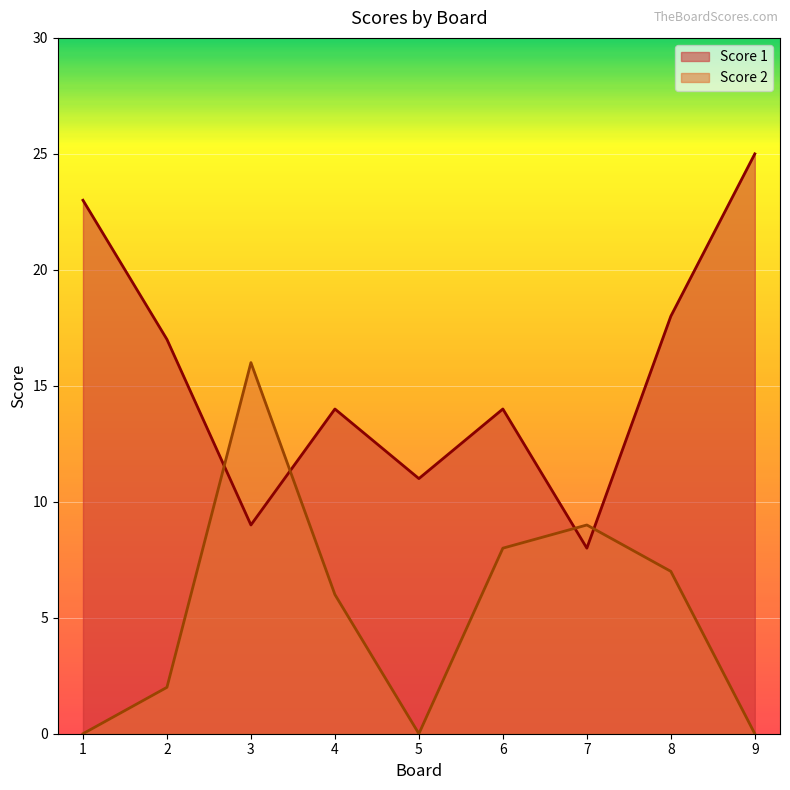

Count the number of data series in this chart.

2